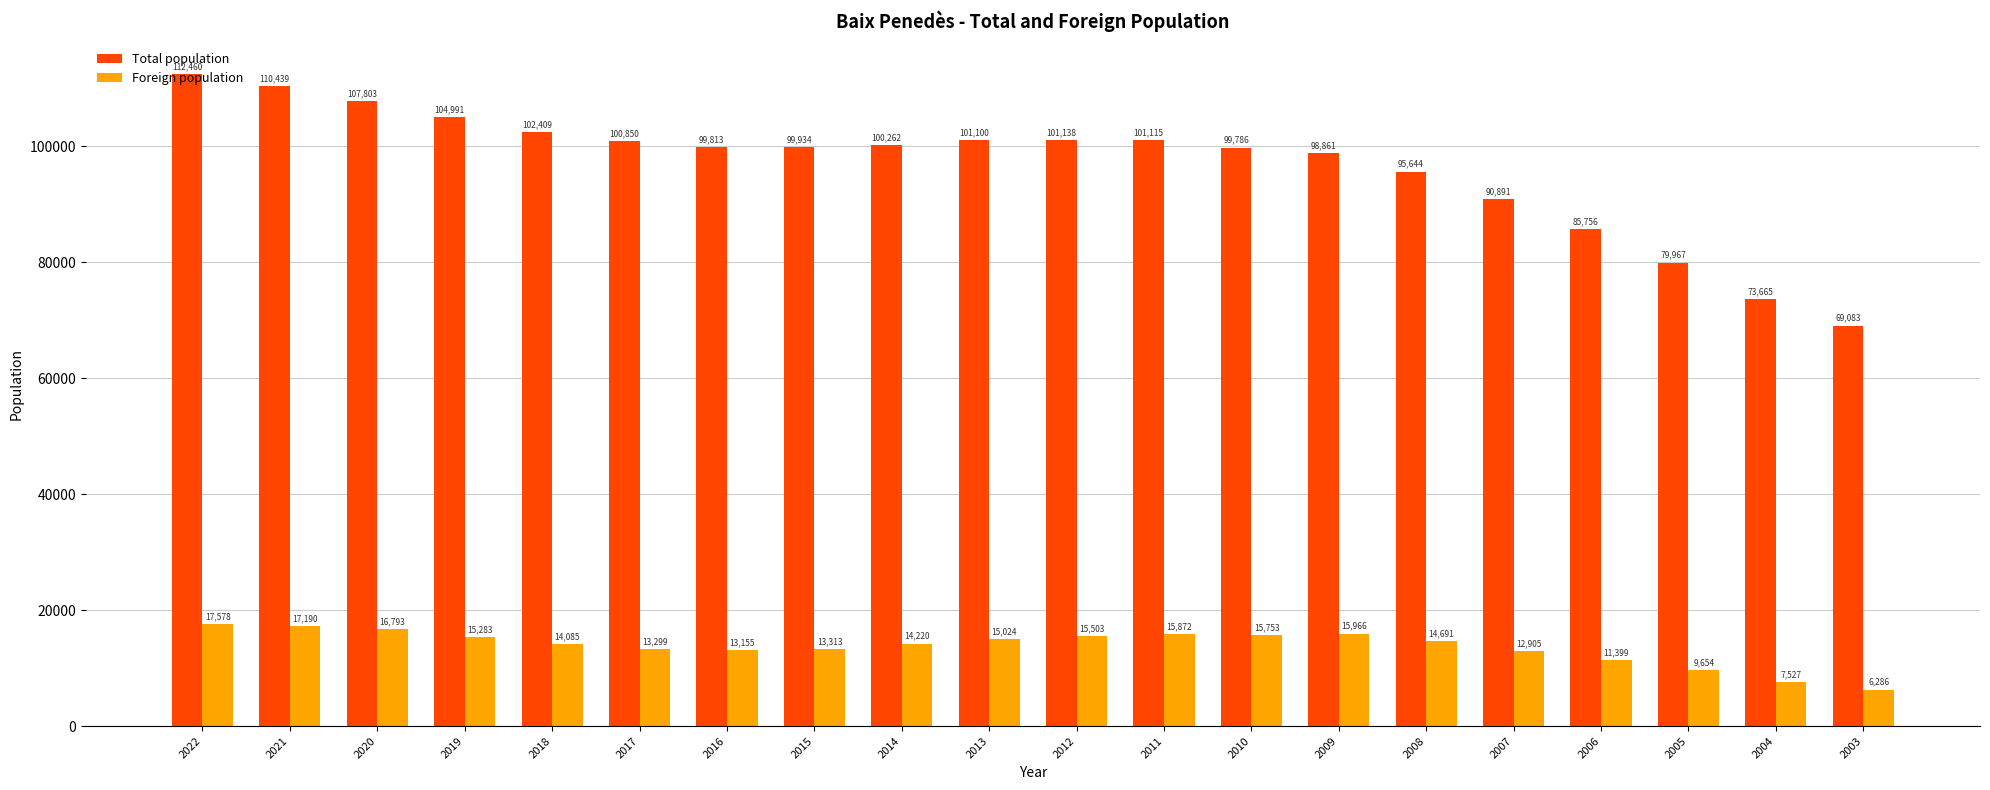

What is the highest value of the Total population series?

112460